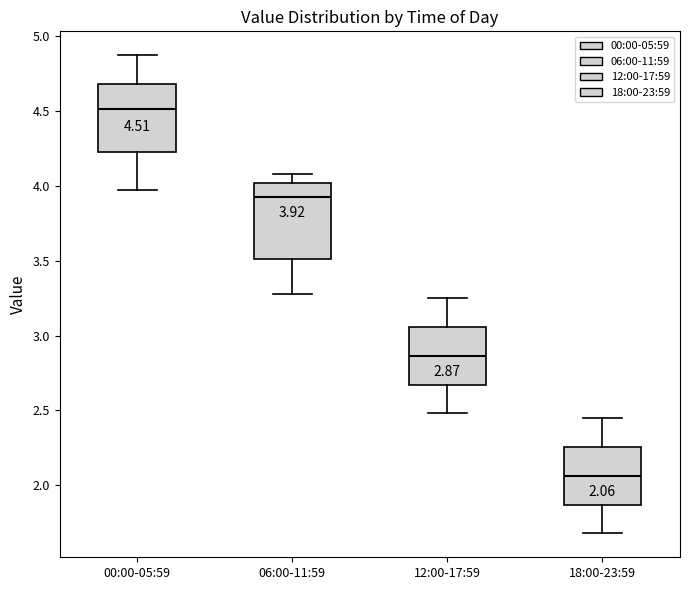

Comparing the boxes themselves (not the whiskers), which one is the tallest?

06:00-11:59